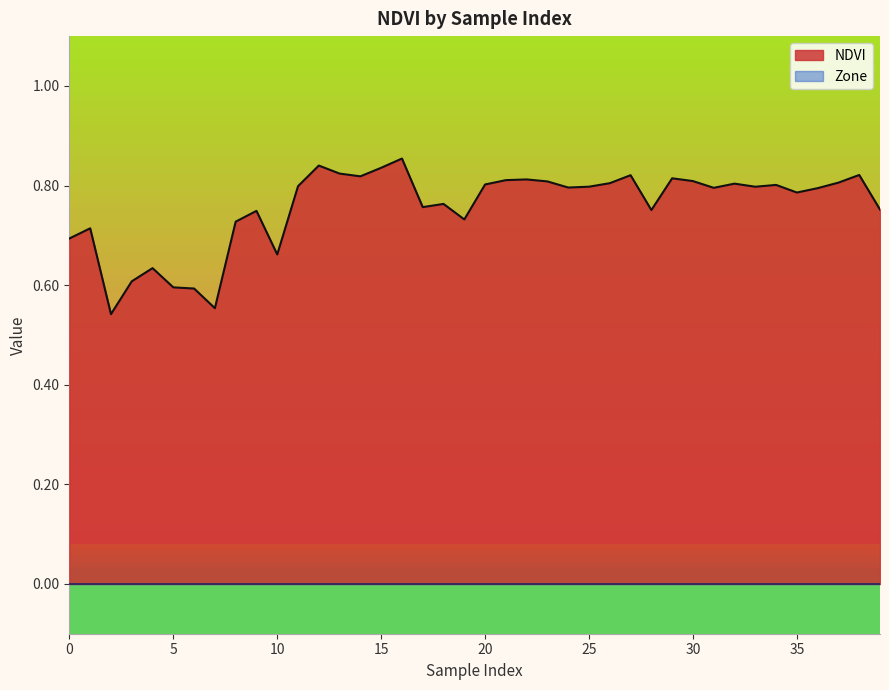

Reading left to right, extract all data points from this chart.

0.7	0.7	0.5	0.6	0.6	0.6	0.6	0.6	0.7	0.7	0.7	0.8	0.8	0.8	0.8	0.8	0.9	0.8	0.8	0.7	0.8	0.8	0.8	0.8	0.8	0.8	0.8	0.8	0.8	0.8	0.8	0.8	0.8	0.8	0.8	0.8	0.8	0.8	0.8	0.8